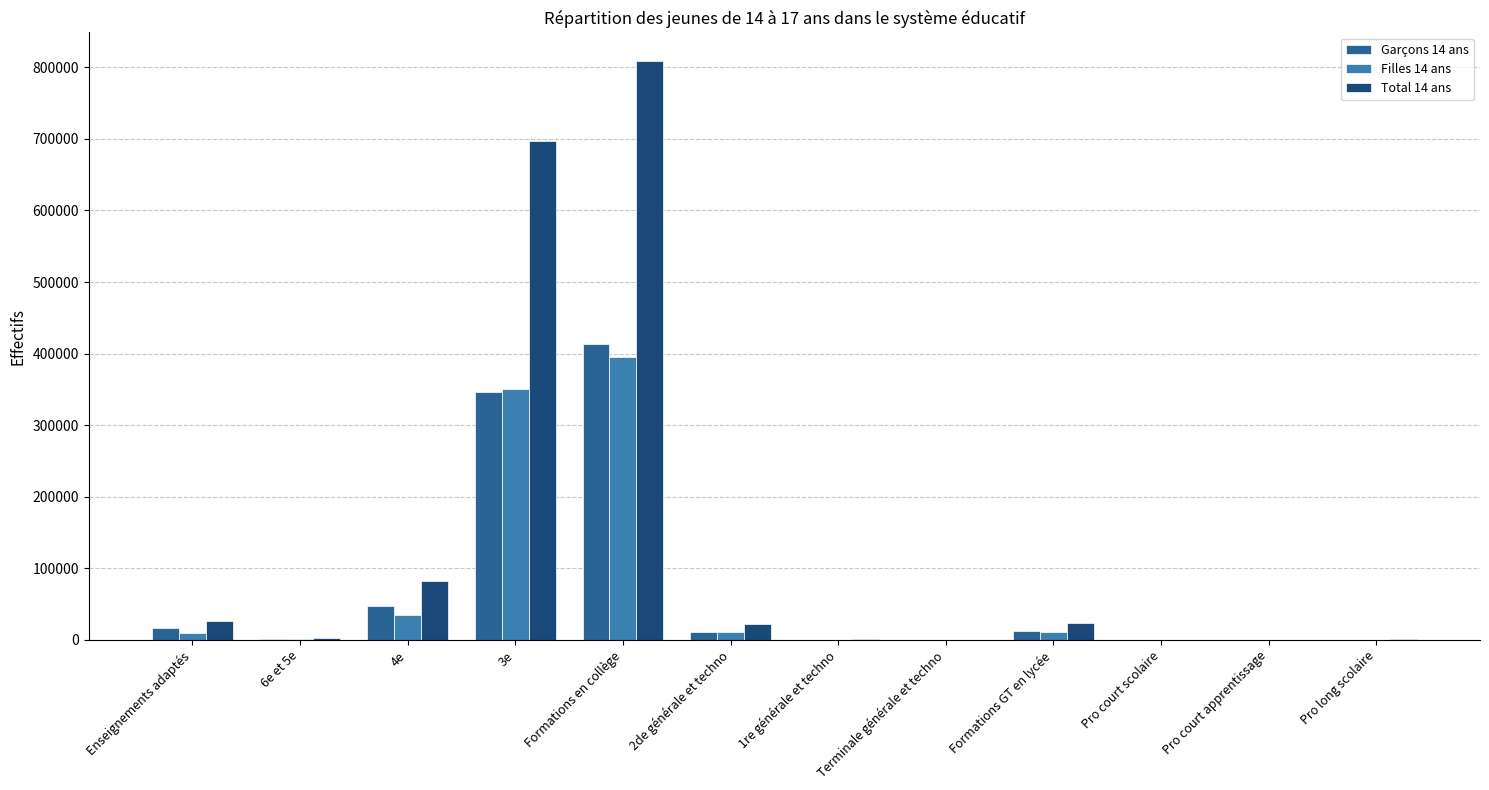

What is the total value across all series at Formations GT en lycée?

46082